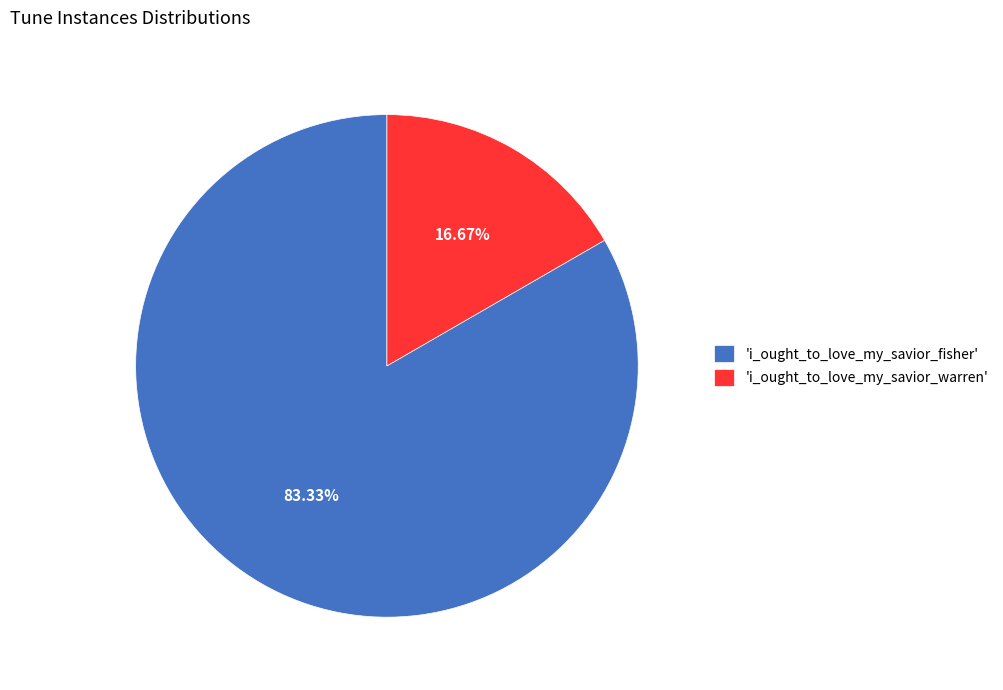

Does 'i_ought_to_love_my_savior_warren' account for over 50% of the chart?

No